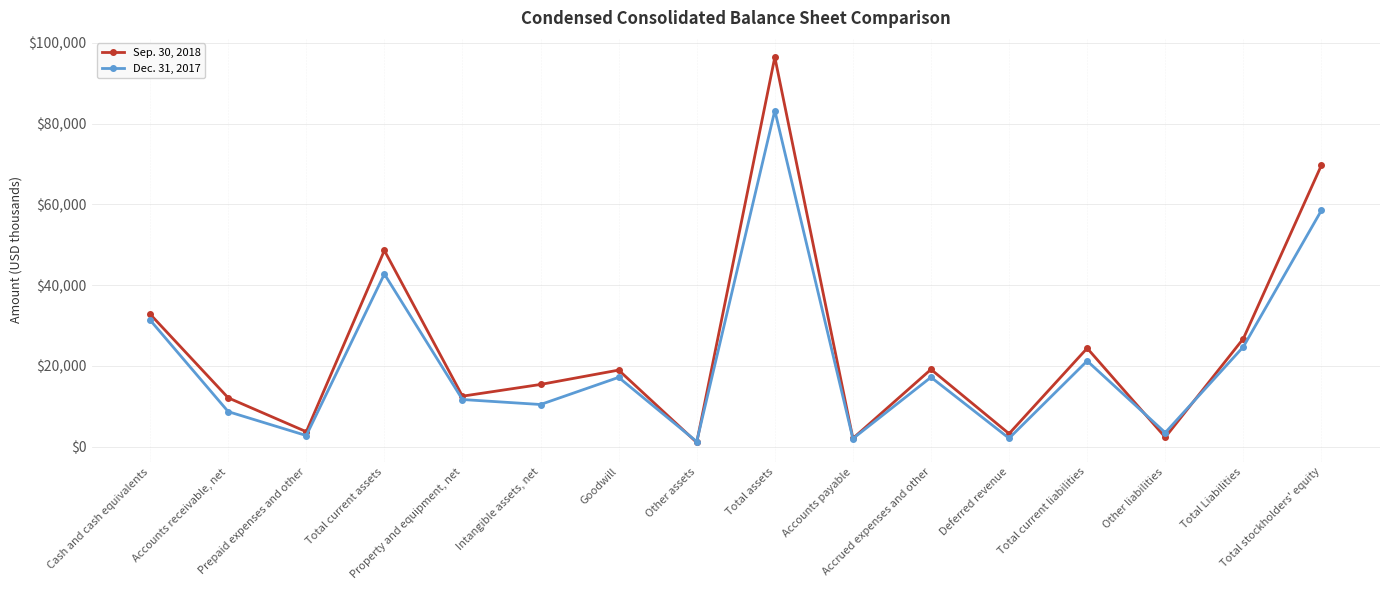

How many data points in Dec. 31, 2017 are less than 17152?

8